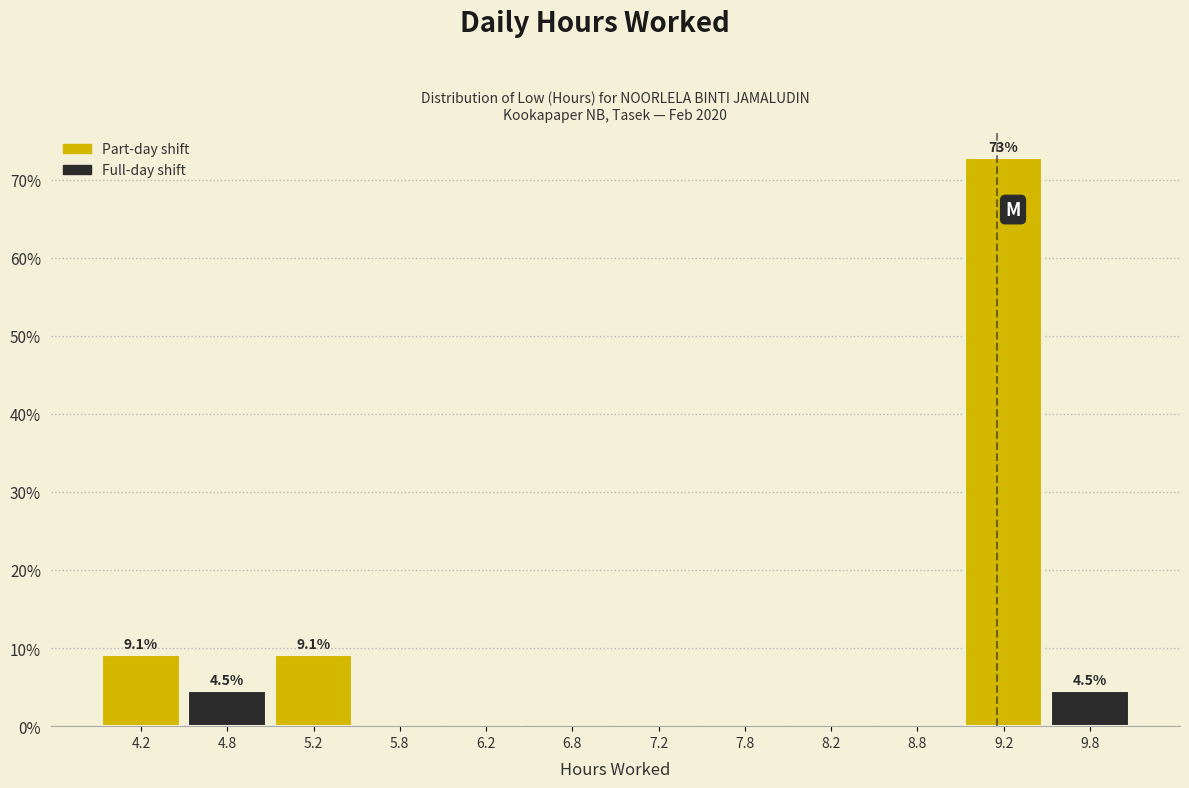

Which range on the x-axis has the tallest bar?

9.0 to 9.5